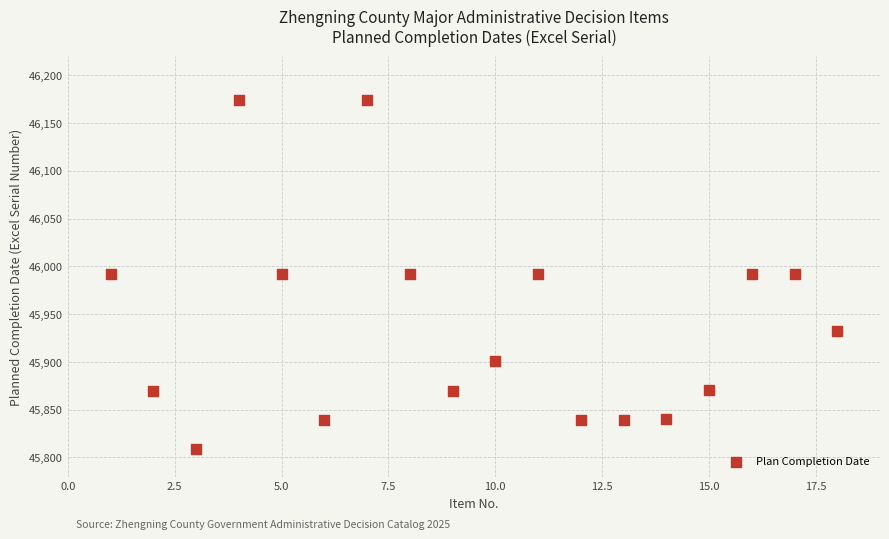

What is the range of Y values (max minus min)?

365